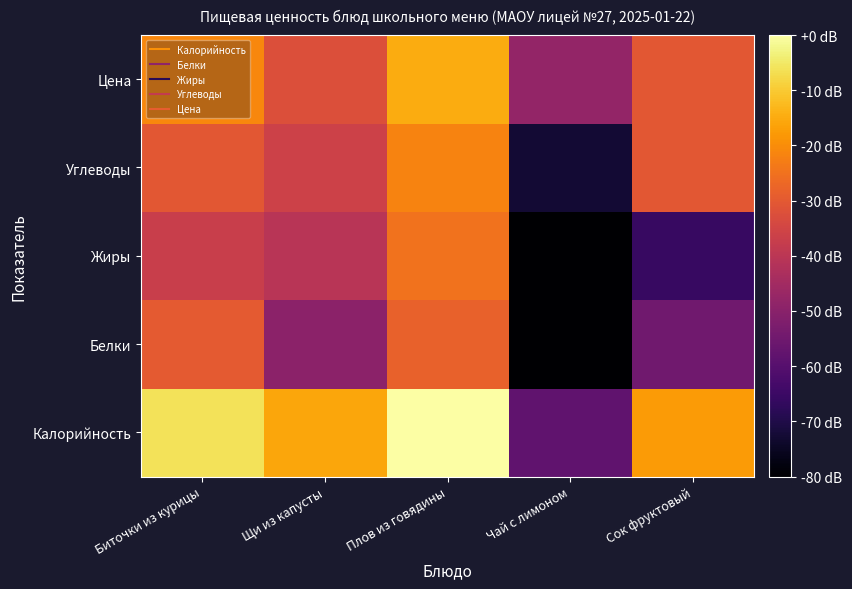

List the series in order of their peak value, highest first.

Калорийность, Цена, Углеводы, Жиры, Белки